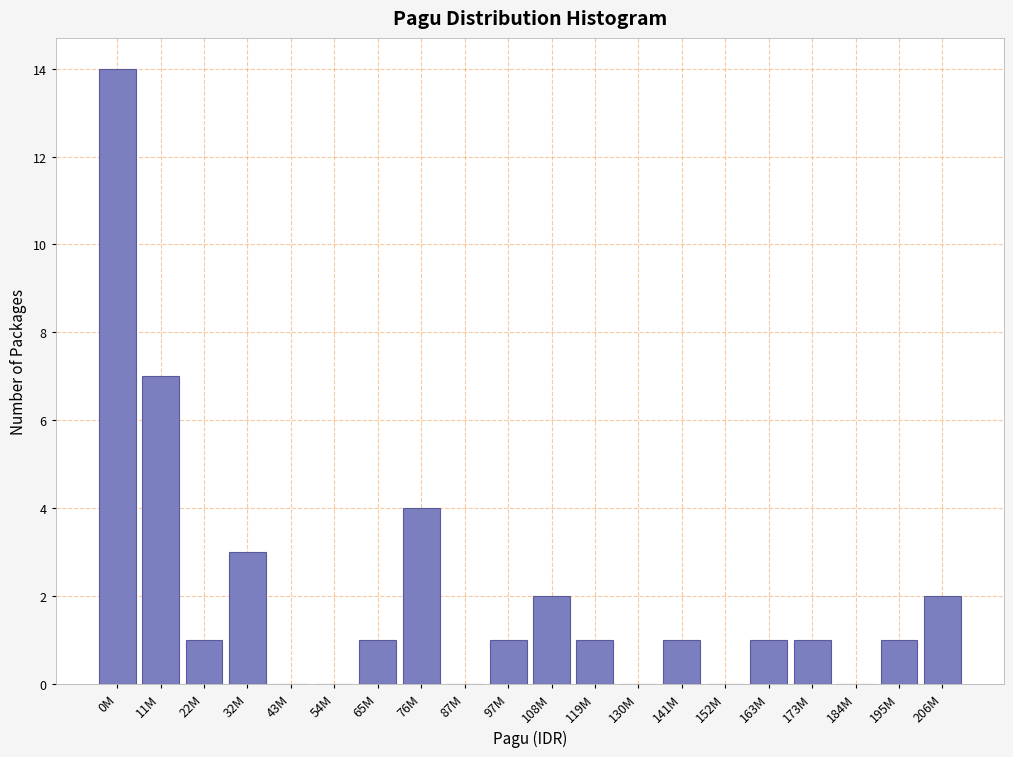

Reading right to left, what are all the values shown in this chart?

206M=2	195M=1	184M=0	173M=1	163M=1	152M=0	141M=1	130M=0	119M=1	108M=2	97M=1	87M=0	76M=4	65M=1	54M=0	43M=0	32M=3	22M=1	11M=7	0M=14